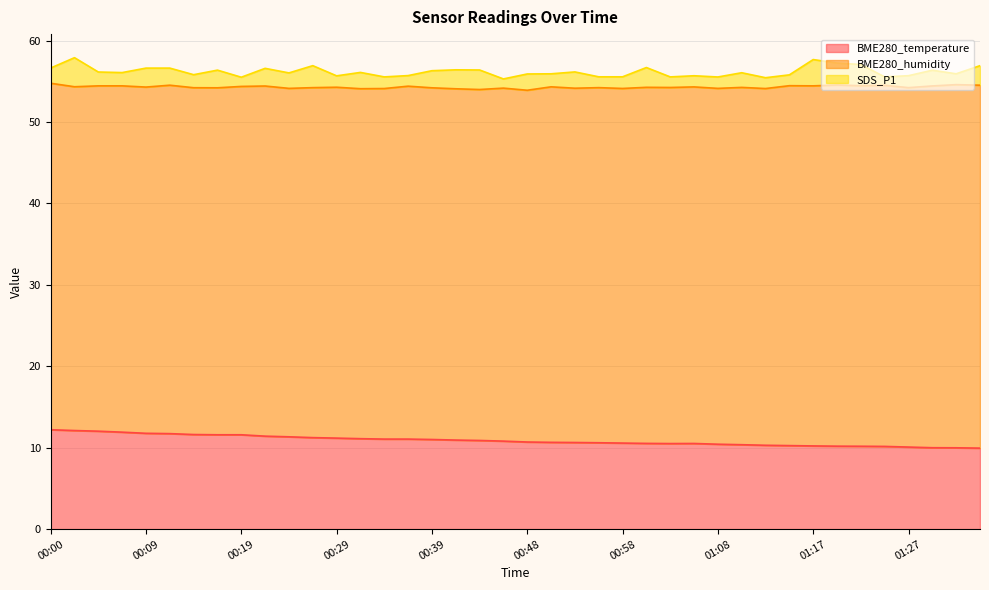

At how many categories does at least one series exceed 44?

9